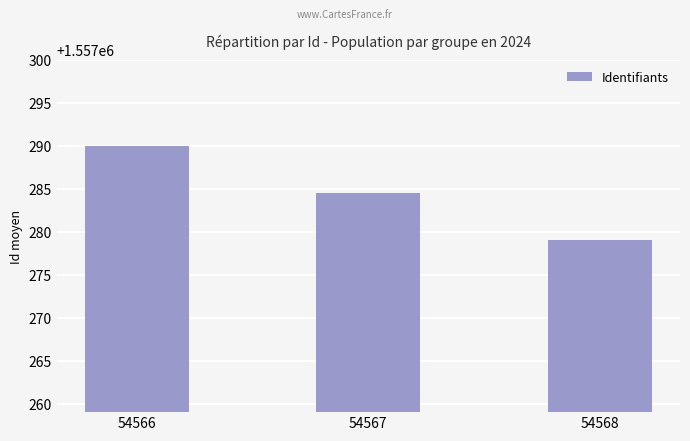

Reading left to right, extract all data points from this chart.

54566=1557290.0	54567=1557284.5	54568=1557279.0